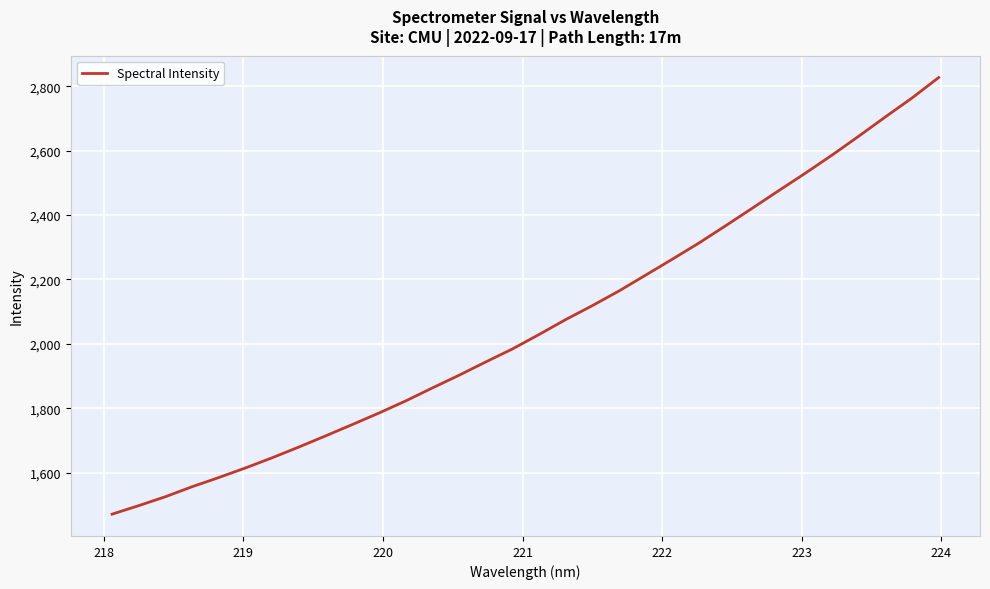

Does the chart have visible grid lines?

Yes